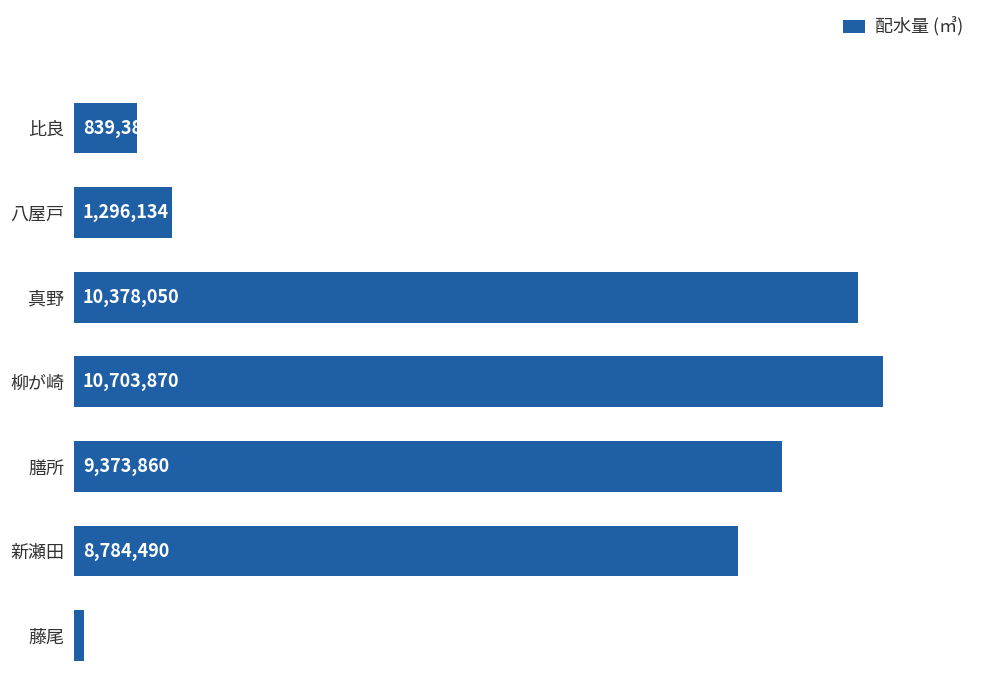

Rank the categories by value from highest to lowest.

柳が崎, 真野, 膳所, 新瀬田, 八屋戸, 比良, 藤尾